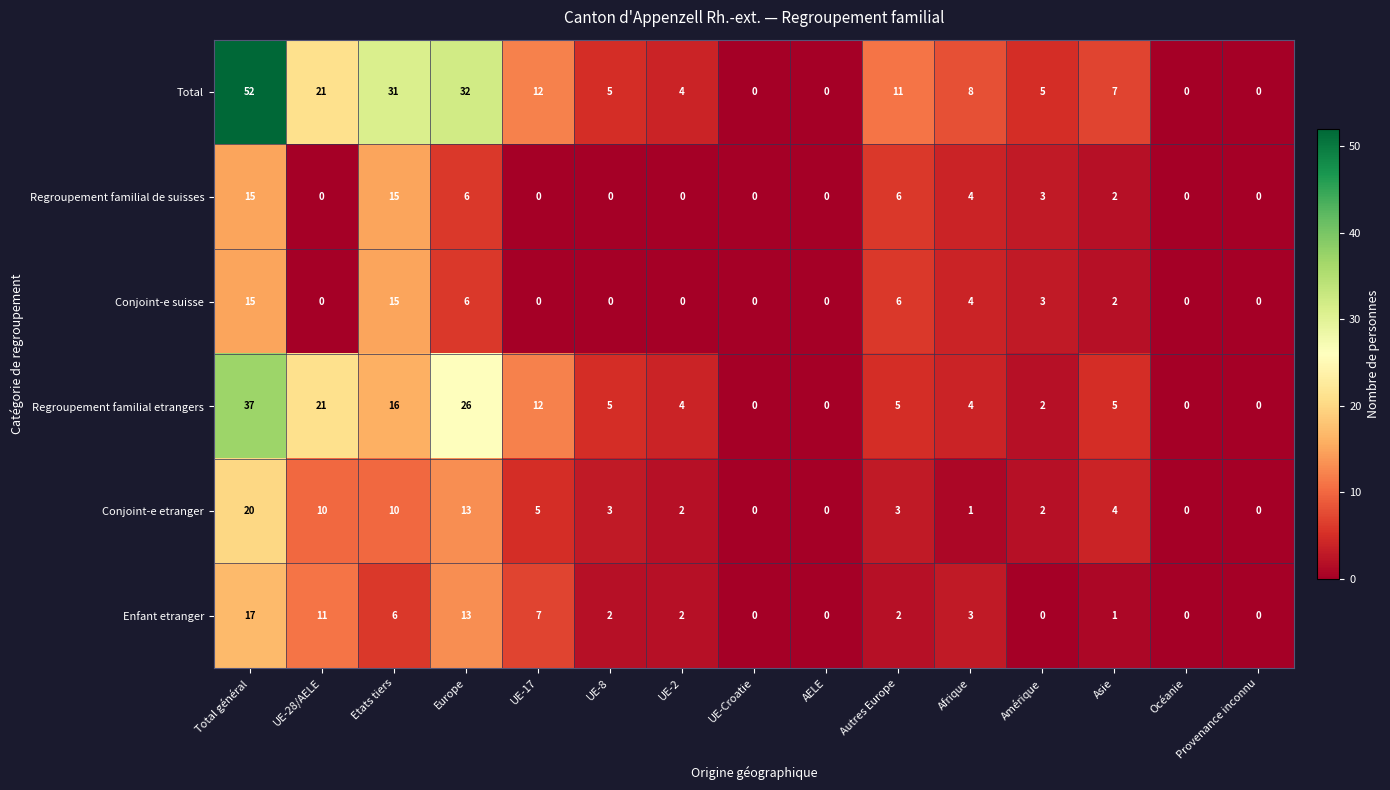

What is the approximate value of Regroupement familial etrangers at Etats tiers?

16